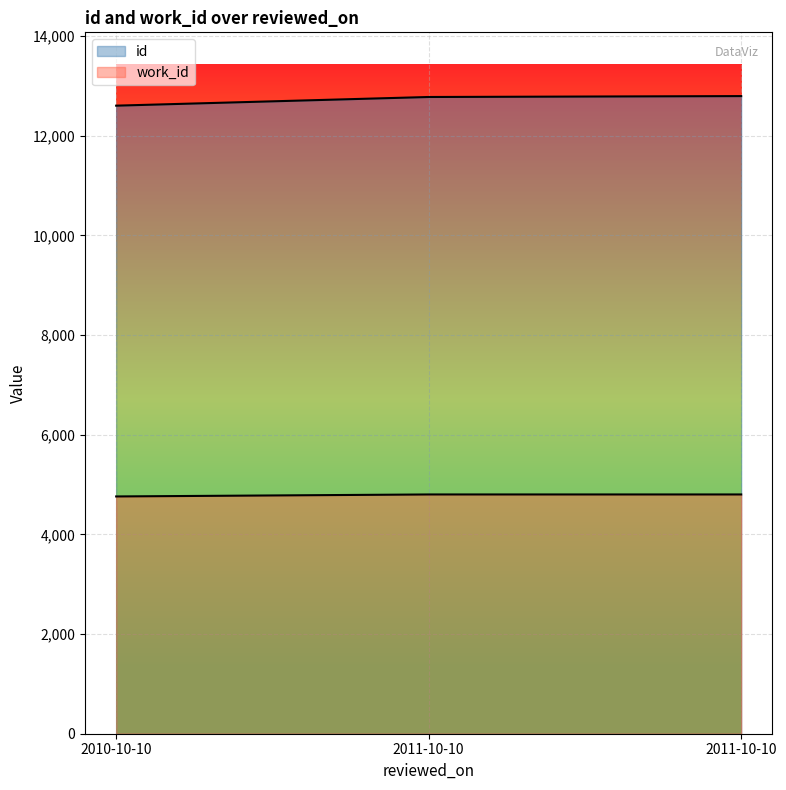

What is the label of the 1st point from the right?

2011-10-10